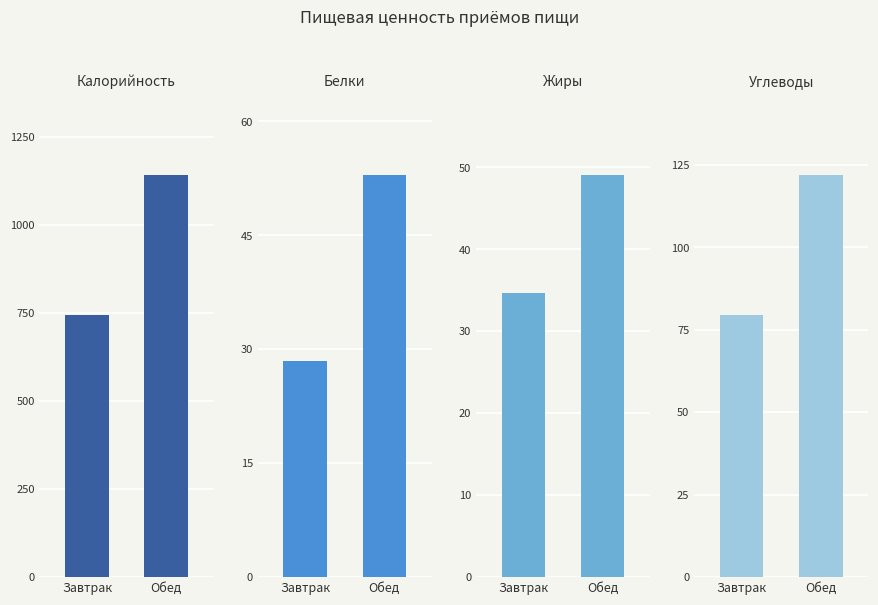

The Углеводы series shows 79.6 at Завтрак. True or false?

True